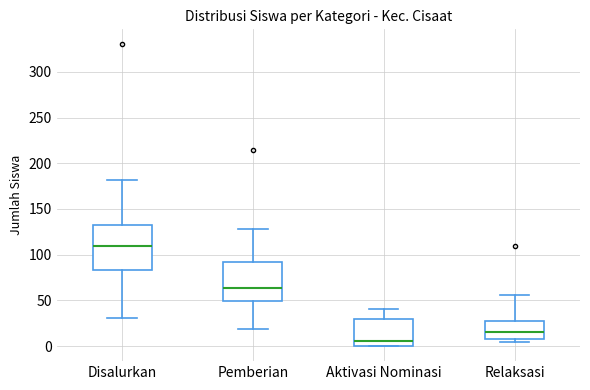

Reading left to right, transcribe this box plot: for each box, give where its median line is, the range the box spans, and where its two whiskers end, as read against the y-axis. The values are not printed on the chart, so give them approximately, as read against the axis.

Disalurkan: median 110, box 85 to 130, whiskers 30 to 180
Pemberian: median 65, box 50 to 90, whiskers 20 to 130
Aktivasi Nominasi: median 5, box 0 to 30, whiskers 0 to 40
Relaksasi: median 15, box 10 to 30, whiskers 5 to 55